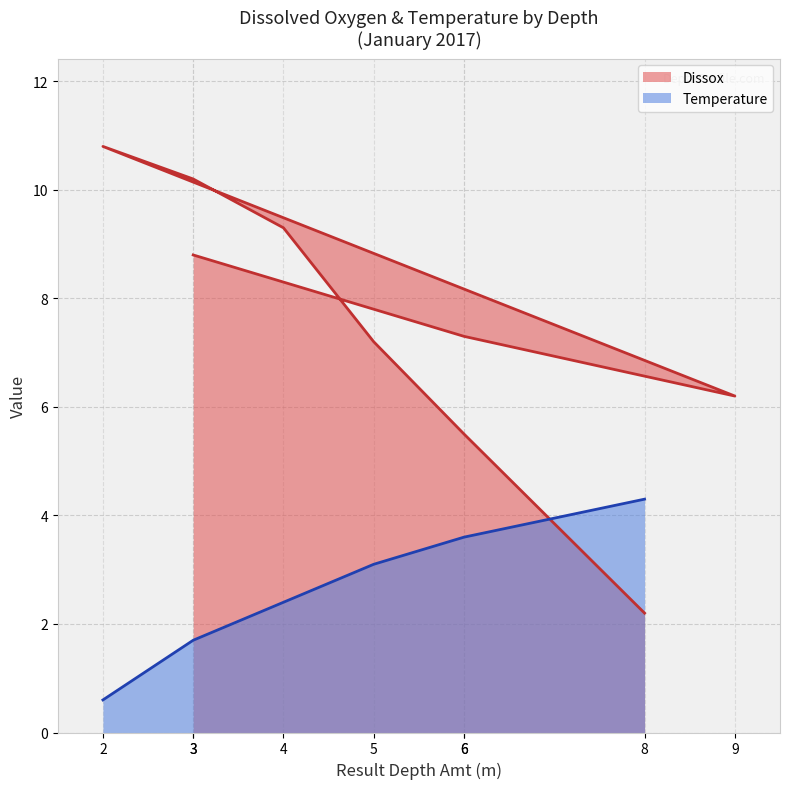

The Temperature series shows 2.4 at 4. True or false?

True